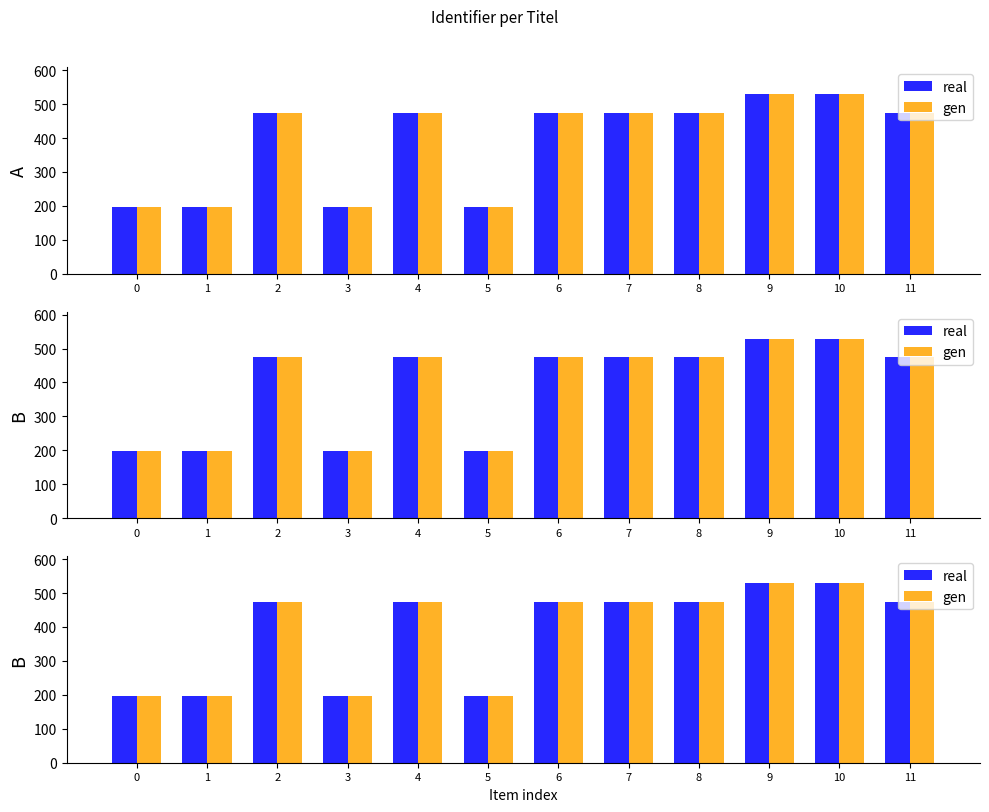

Reading left to right, transcribe all the data shown in this chart.

real: 0=196.7	1=196.7	2=474.7	3=196.7	4=474.7	5=196.7	6=474.7	7=474.7	8=474.7	9=528.6	10=528.6	11=474.7
gen: 0=196.7	1=196.7	2=474.7	3=196.7	4=474.7	5=196.7	6=474.7	7=474.7	8=474.7	9=528.6	10=528.6	11=474.7